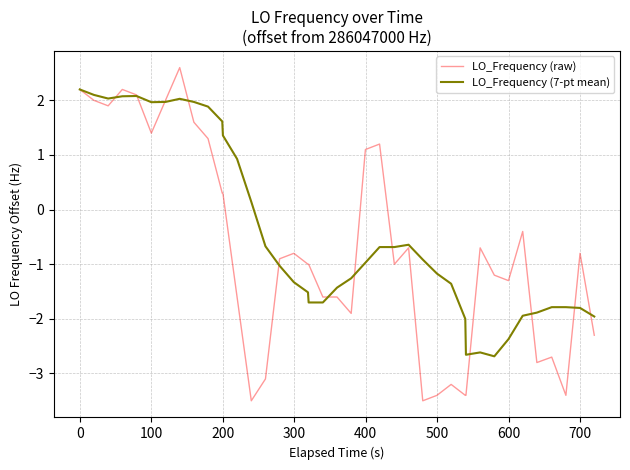

What is the difference between the maximum and minimum values in the LO_Frequency (raw) series?

6.1